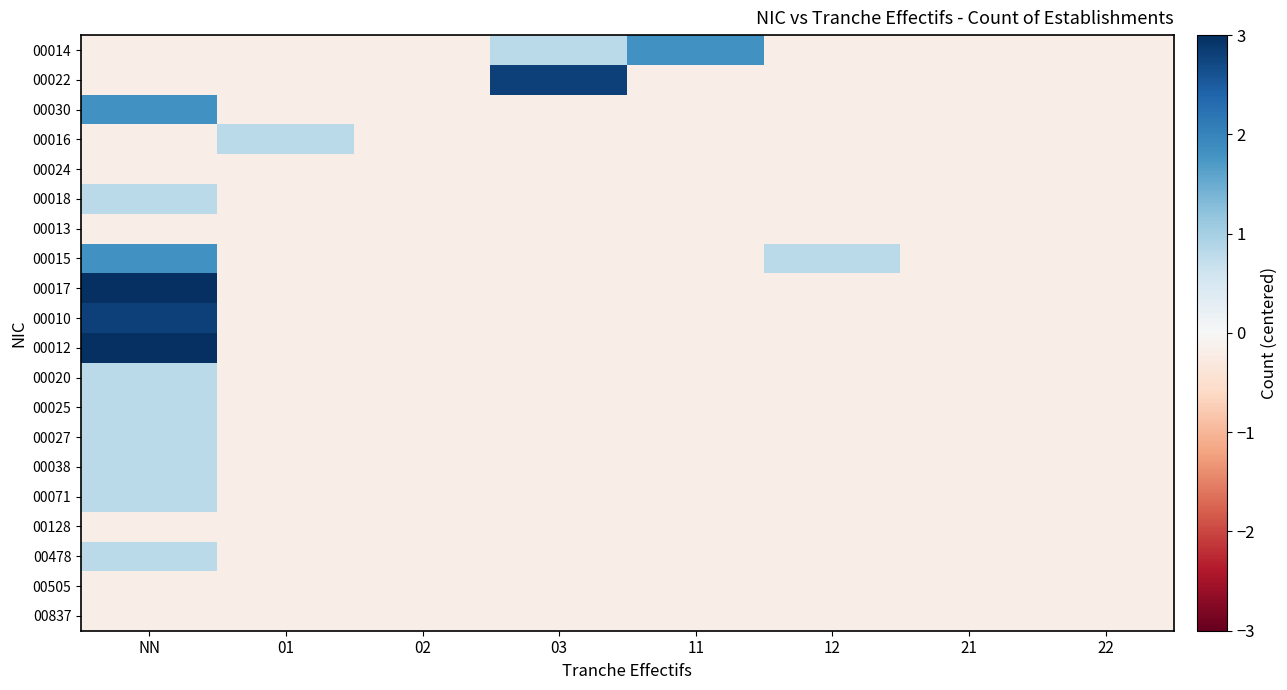

At 02, list the series in order from smallest to largest.

00014, 00022, 00030, 00016, 00024, 00018, 00013, 00015, 00017, 00010, 00012, 00020, 00025, 00027, 00038, 00071, 00128, 00478, 00505, 00837